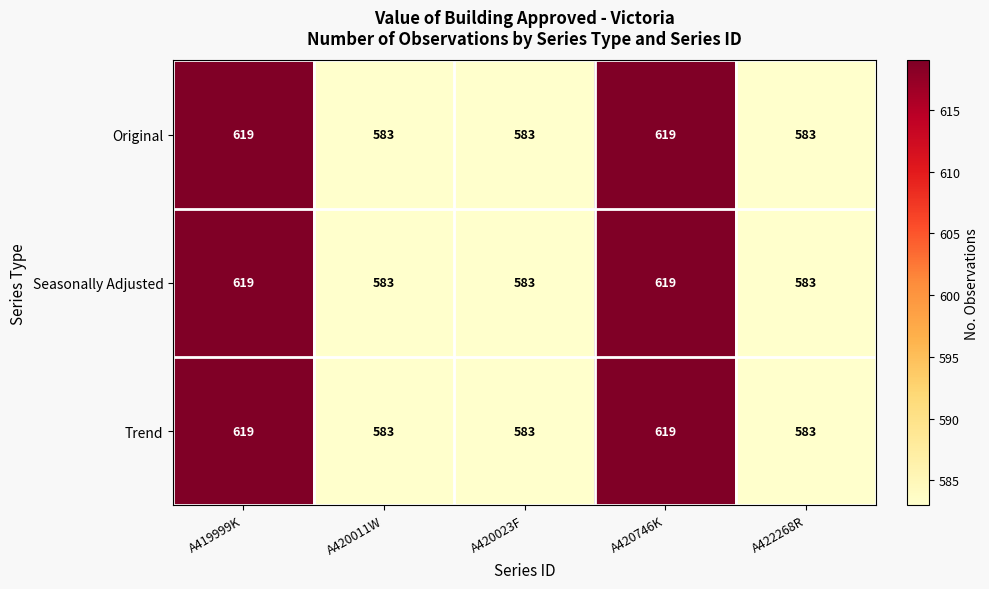

Read the Seasonally Adjusted value at A419999K, to the nearest 5.

620